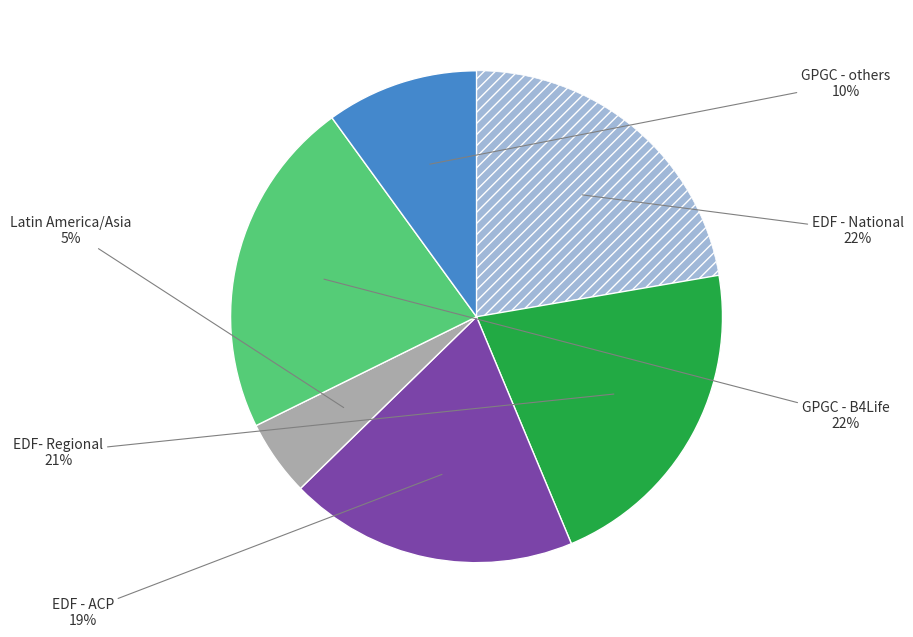

To the nearest percent, what is the difference between the largest and smallest slice percentages?

17%